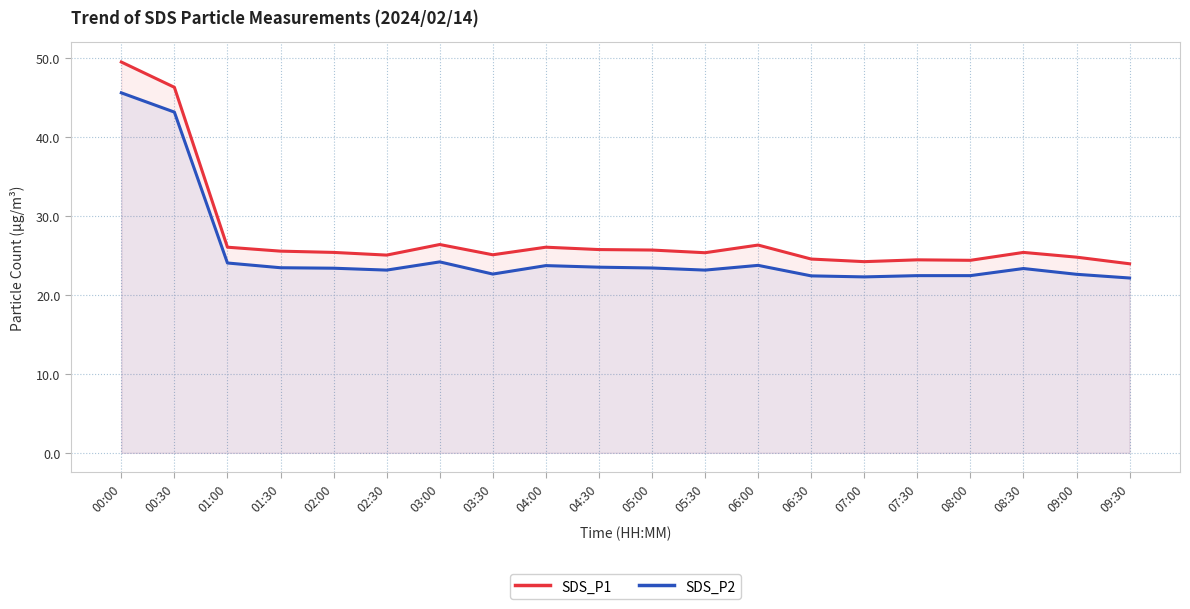

Read the SDS_P2 value at 05:00.

23.4